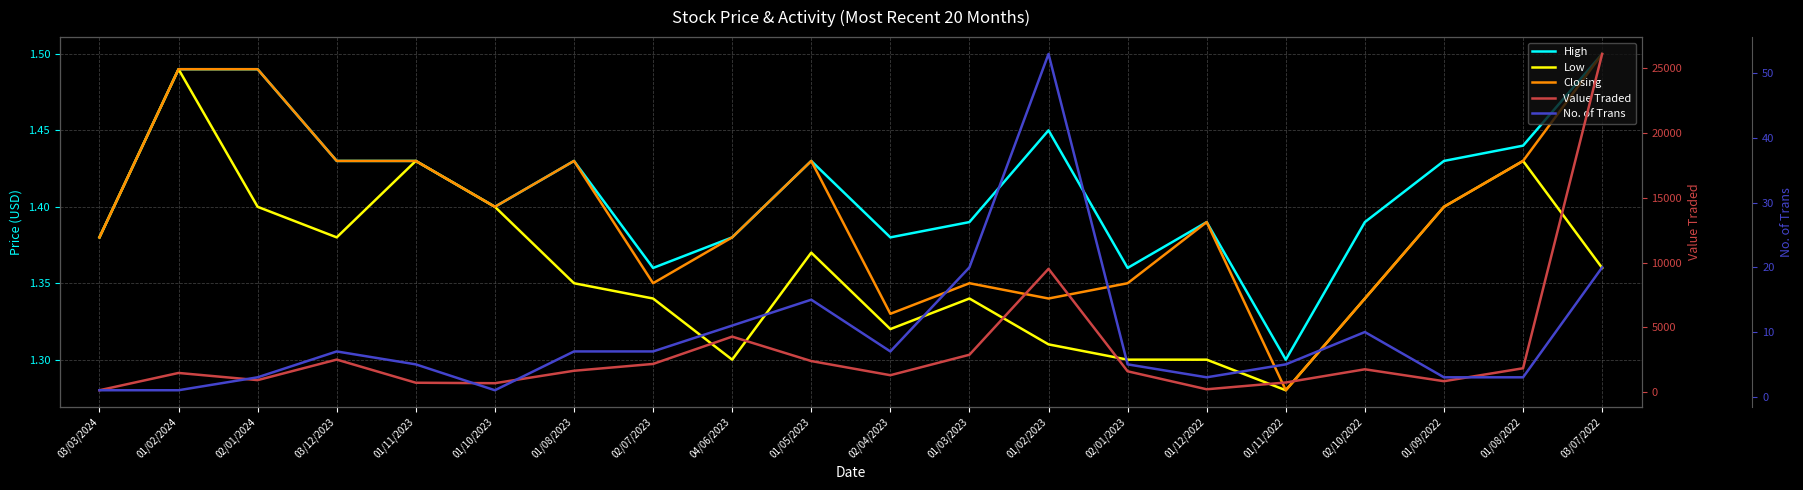

List the series in order of their peak value, lowest first.

Low, High, Closing, No. of Trans, Value Traded